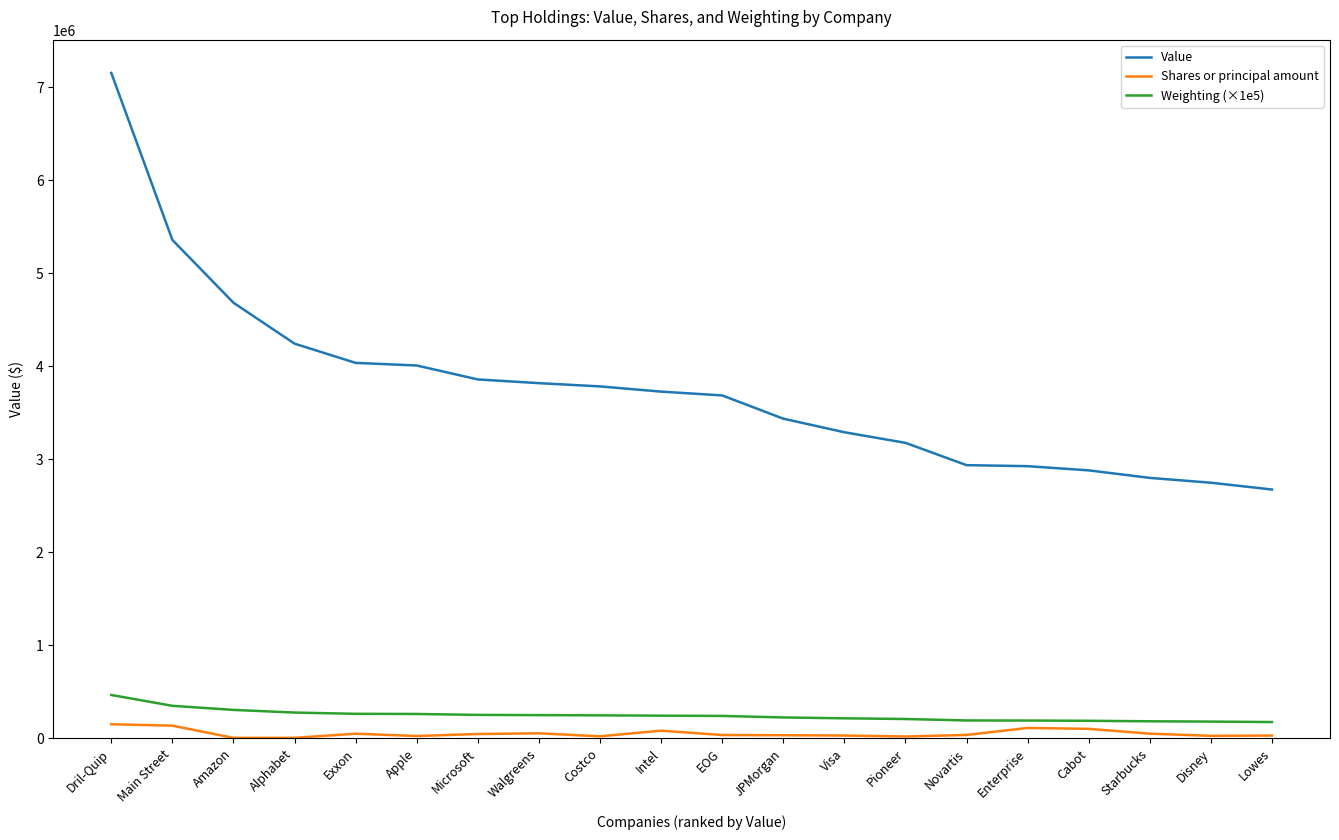

Between Walgreens and Novartis, which series saw the biggest shift?

Value